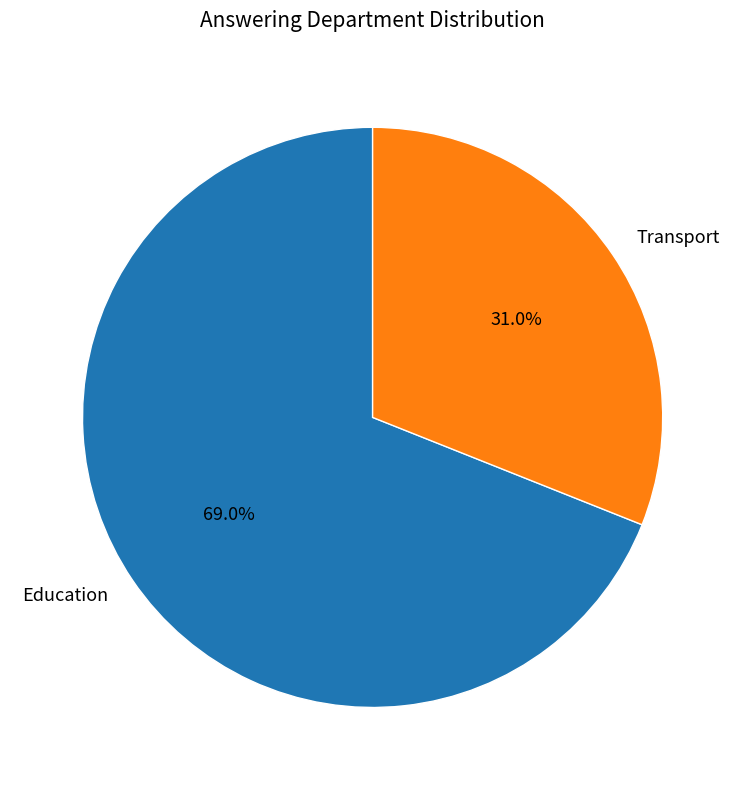

How many slices are in this pie chart?

2